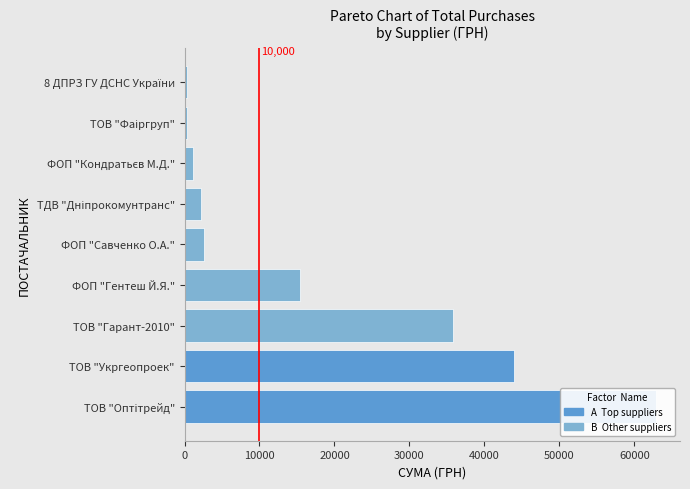

What is the change in value from ТОВ "Гарант-2010" to ТДВ "Дніпрокомунтранс"?

-33598.8